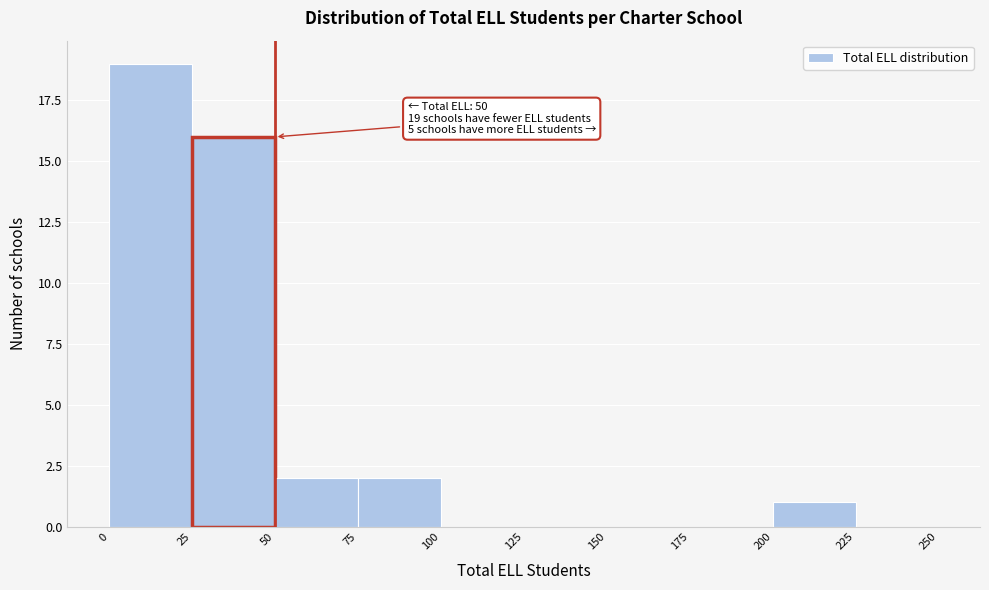

Over which range of the x-axis is the bar tallest?

0 to 25